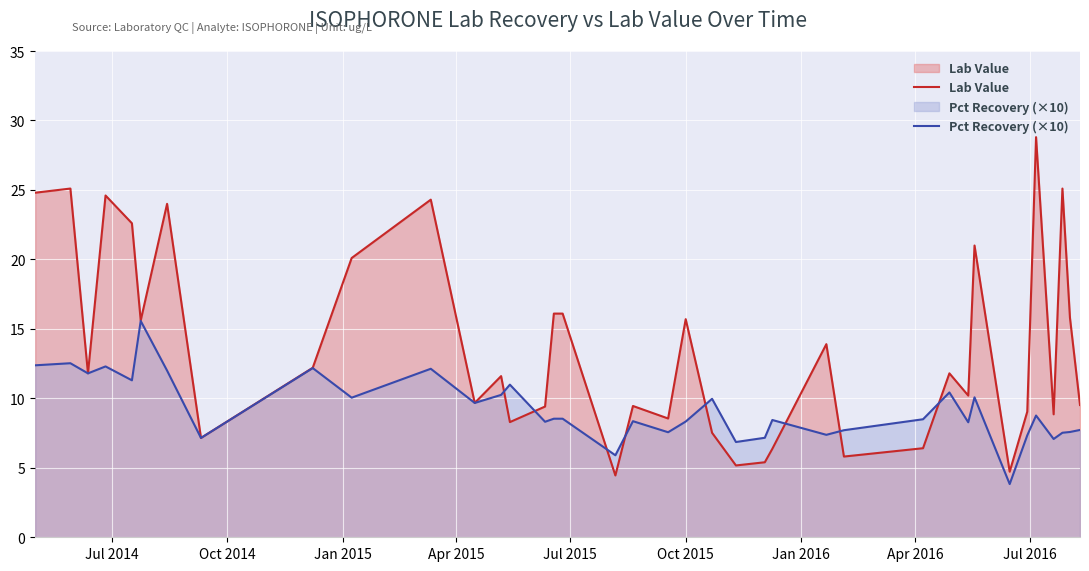

What is the highest value of the Pct Recovery (×10) series?

15.6